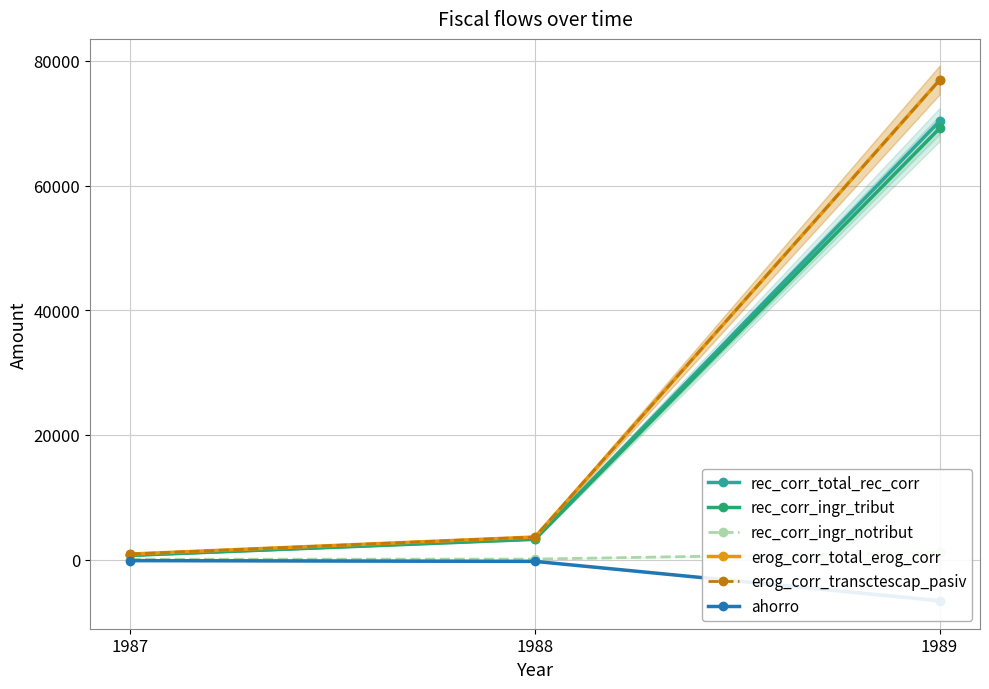

Where is ahorro nearest to the value -3387?

1988